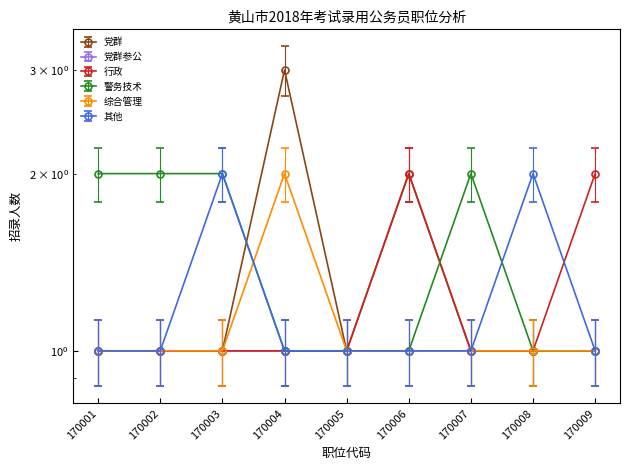

Reading left to right, list all the values displayed in this chart.

党群: 170001=1	170002=1	170003=1	170004=3	170005=1	170006=2	170007=1	170008=1	170009=1
行政: 170001=1	170002=1	170003=1	170004=1	170005=1	170006=2	170007=1	170008=1	170009=2
警务技术: 170001=2	170002=2	170003=2	170004=1	170005=1	170006=1	170007=2	170008=1	170009=1
综合管理: 170001=1	170002=1	170003=1	170004=2	170005=1	170006=1	170007=1	170008=1	170009=1
其他: 170001=1	170002=1	170003=2	170004=1	170005=1	170006=1	170007=1	170008=2	170009=1